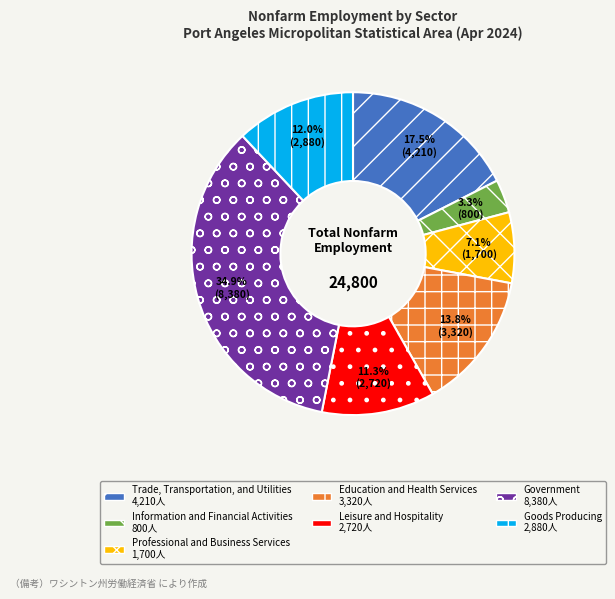

What is the total percentage of Government and Leisure and Hospitality?

46.2%